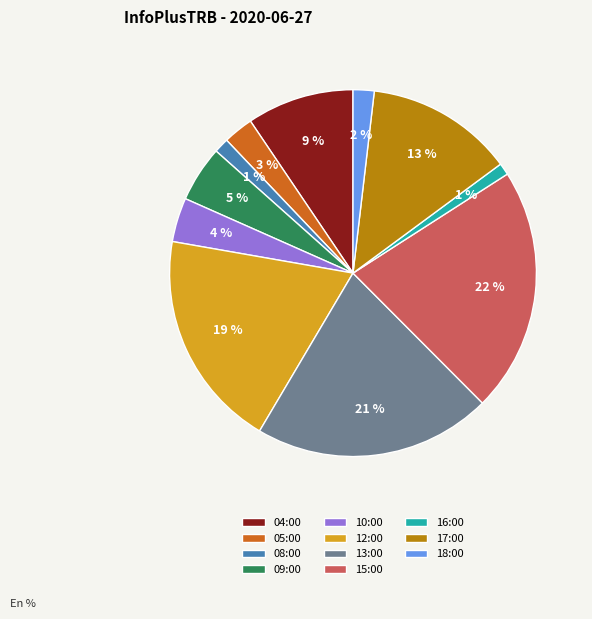

Is there any slice that represents more than half of the pie?

No